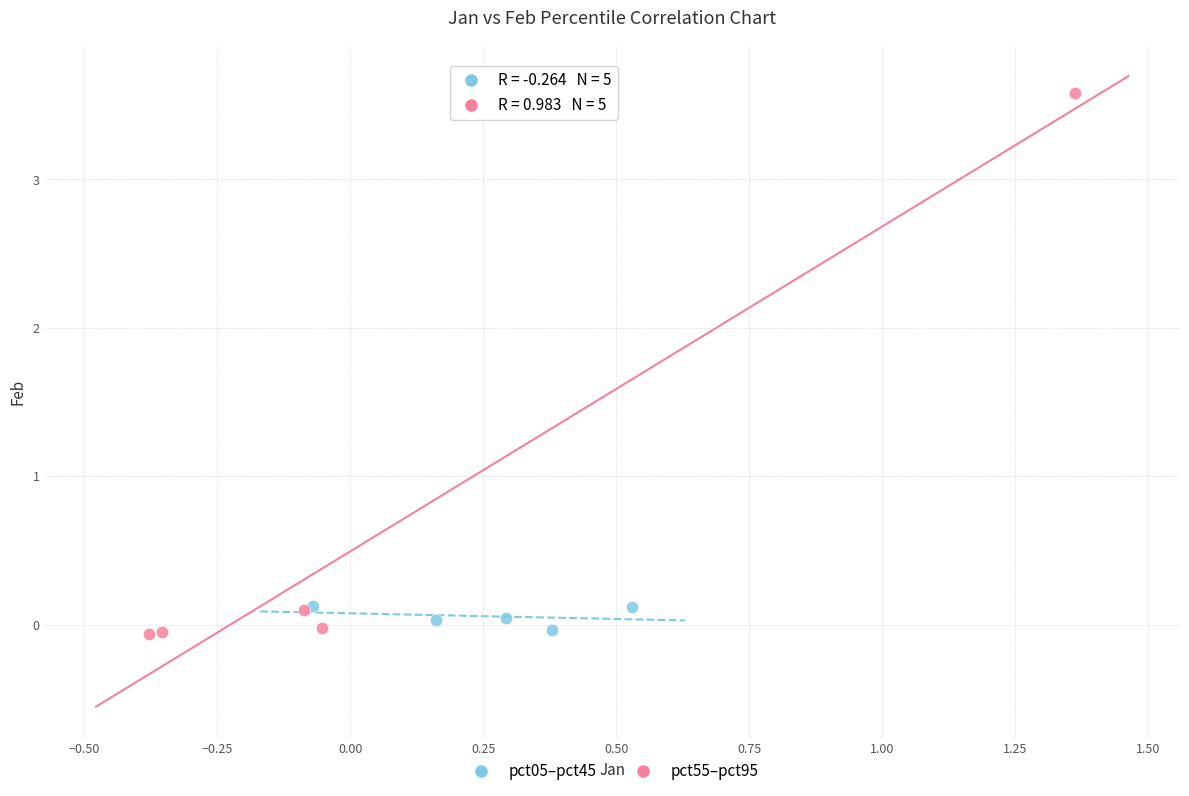

Which series contains the highest Y value?

pct55–pct95